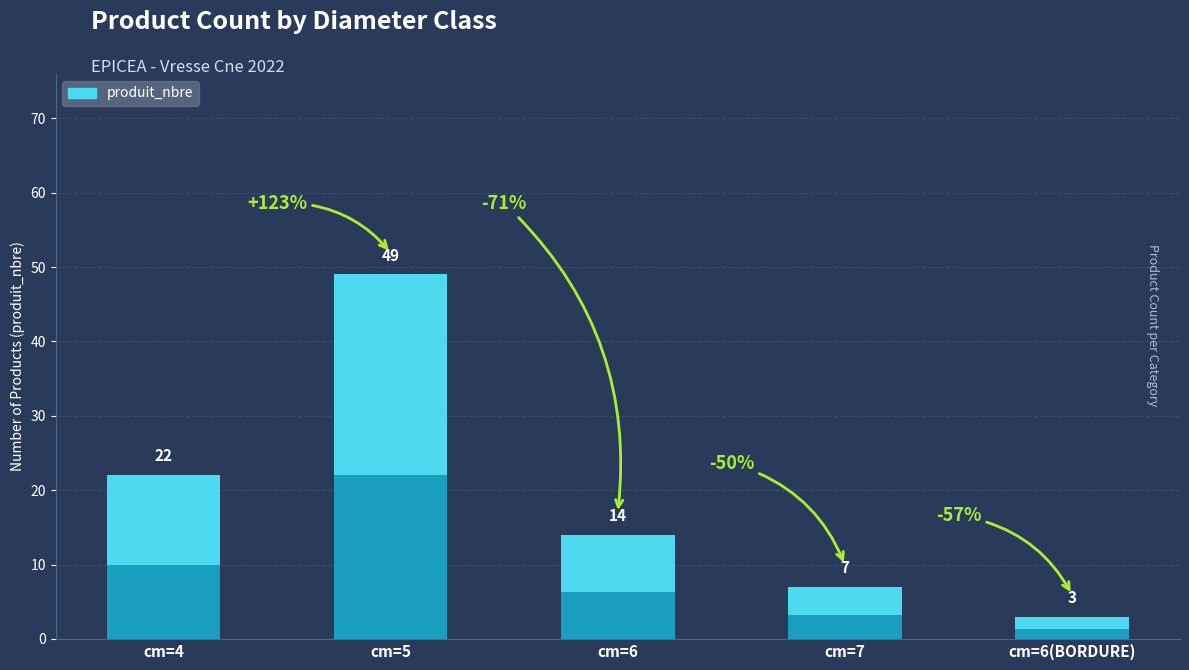

At how many categories does at least one series exceed 44?

1